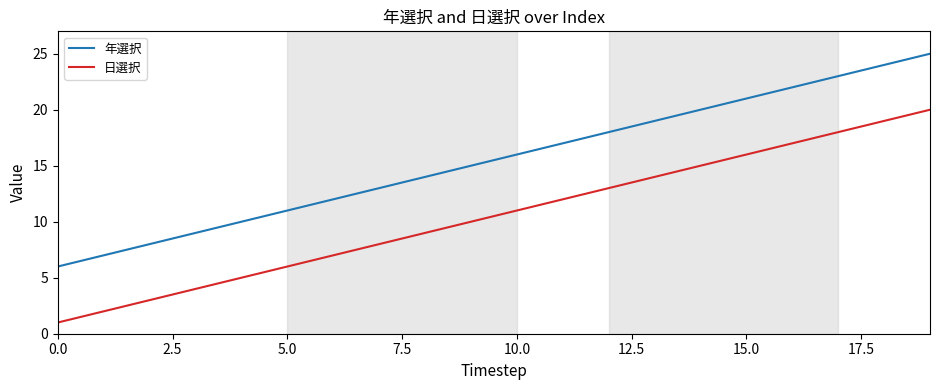

True or false: 年選択 and 日選択 cross at least once.

False